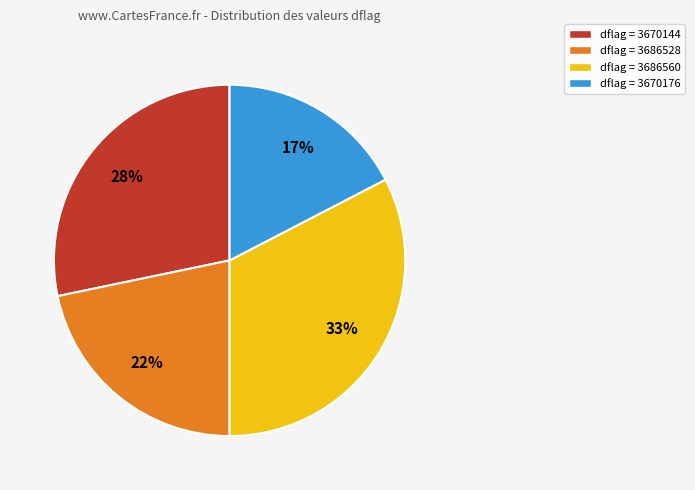

Rank the categories by value from highest to lowest.

dflag = 3686560, dflag = 3670144, dflag = 3686528, dflag = 3670176